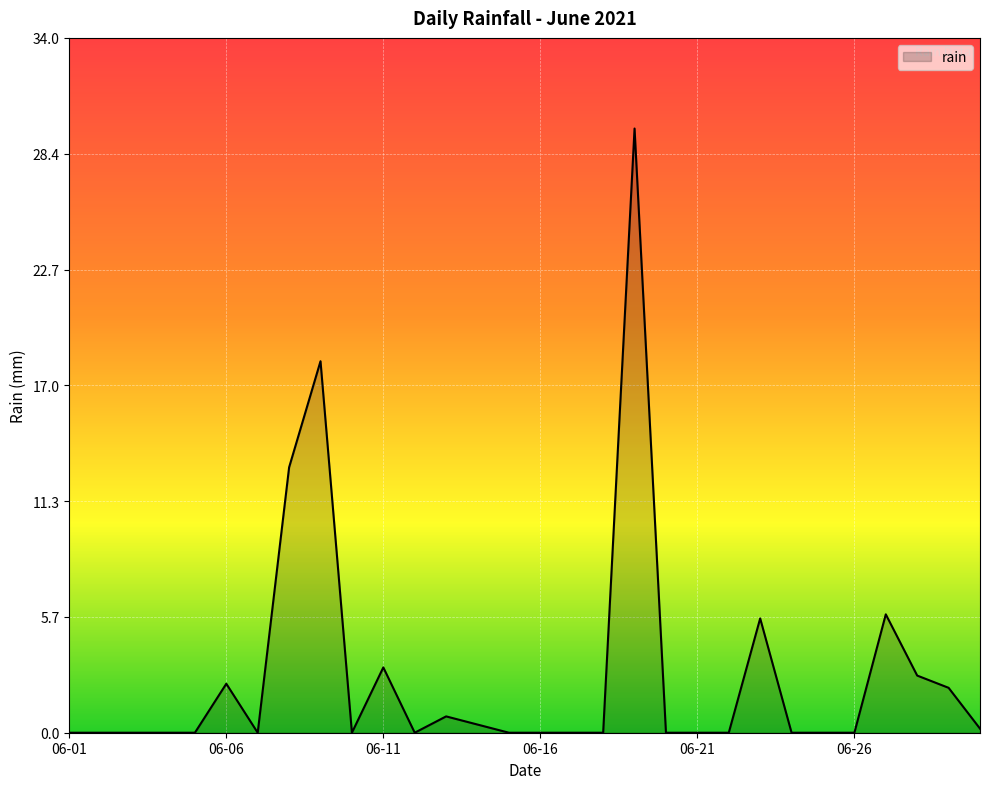

How many lines are shown in the chart?

1